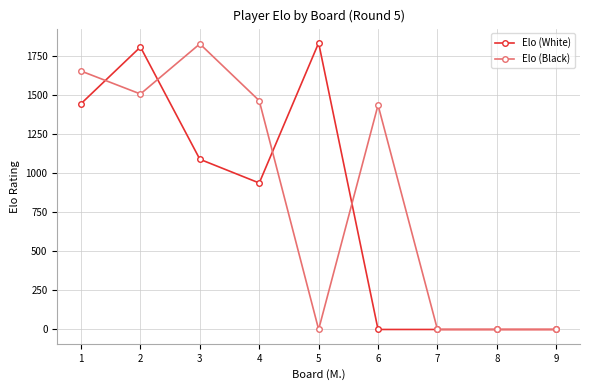

Which series changed the most between 1 and 9?

Elo (Black)